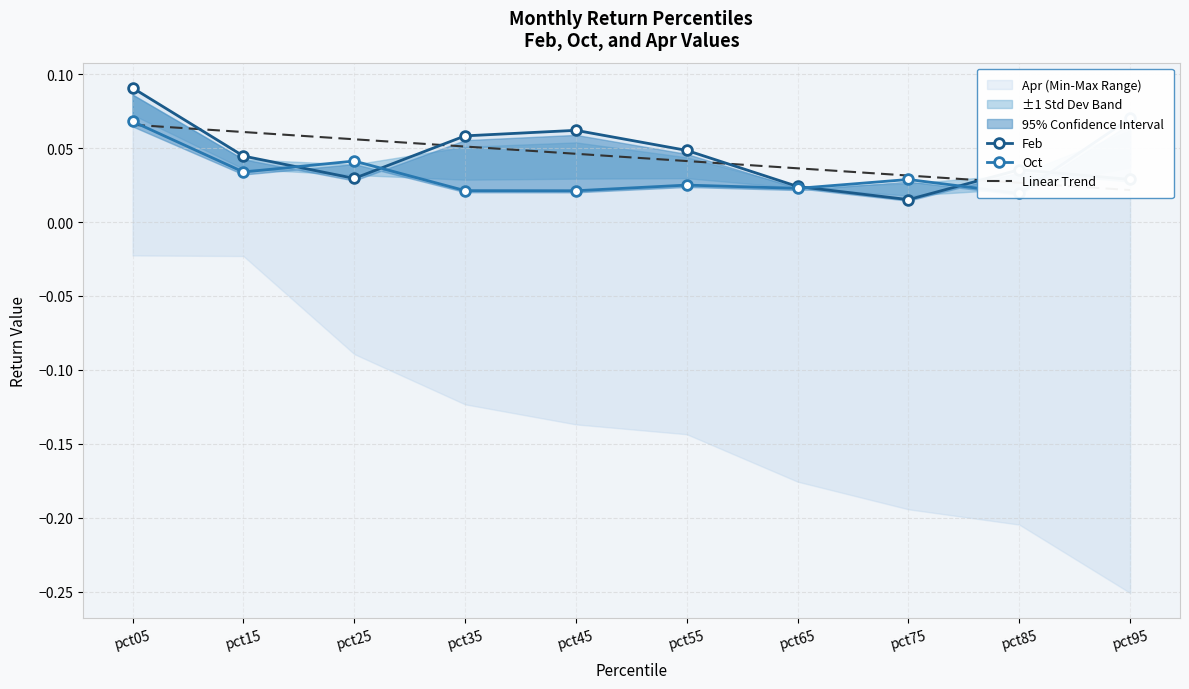

At pct35, list the series in order from largest to smallest.

Feb, Linear Trend, Oct